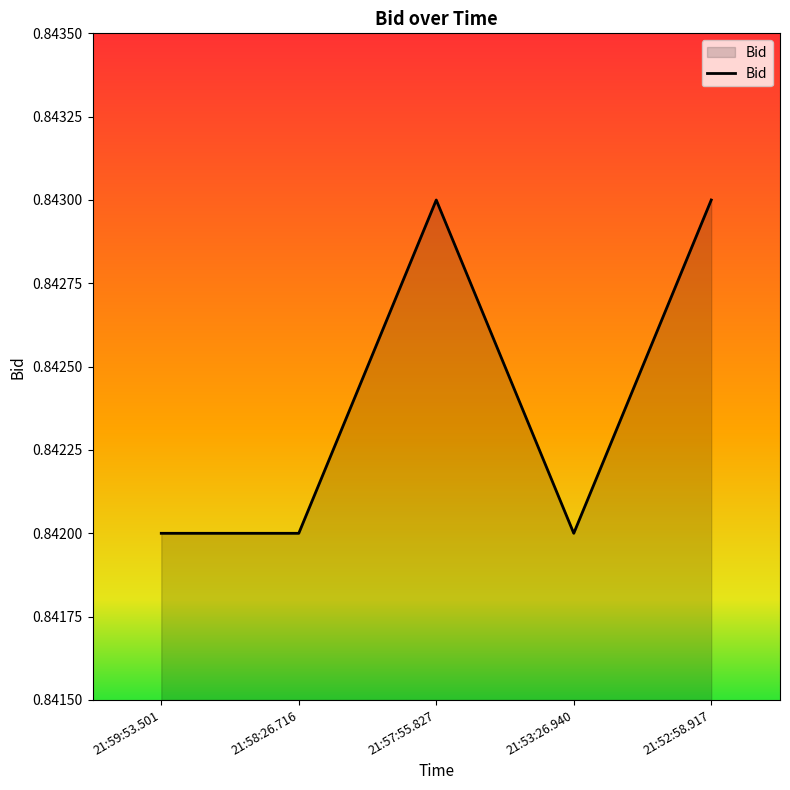

True or false: the data has more than 0 interior local peaks.

True